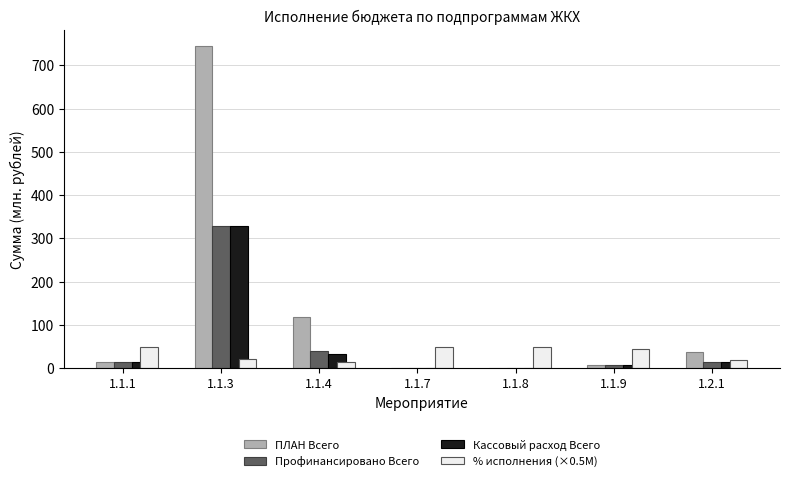

What is the sum of all % исполнения (×0.5M) values?

249.3